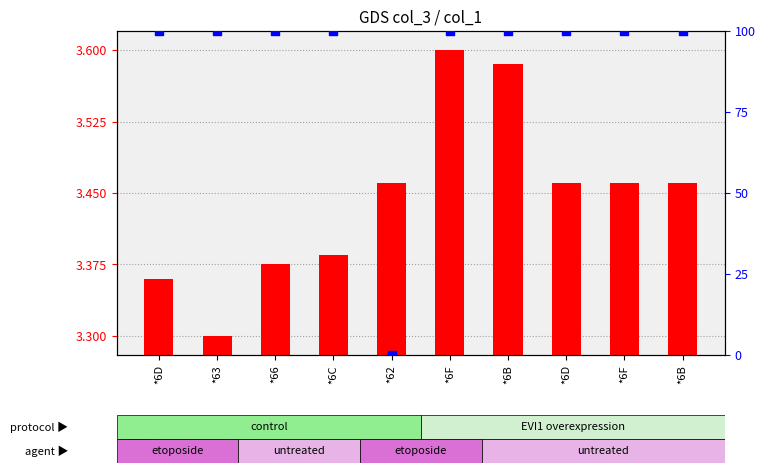

Which series has the widest spread of Y values?

percentile rank within the sample